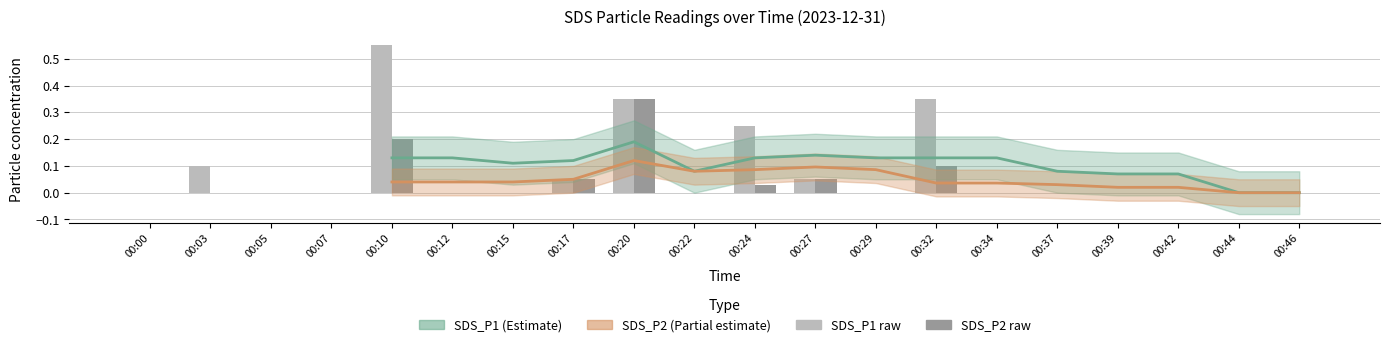

Is the value of SDS_P2 trend at 00:20 greater than the value of SDS_P1 trend at 00:10?

No